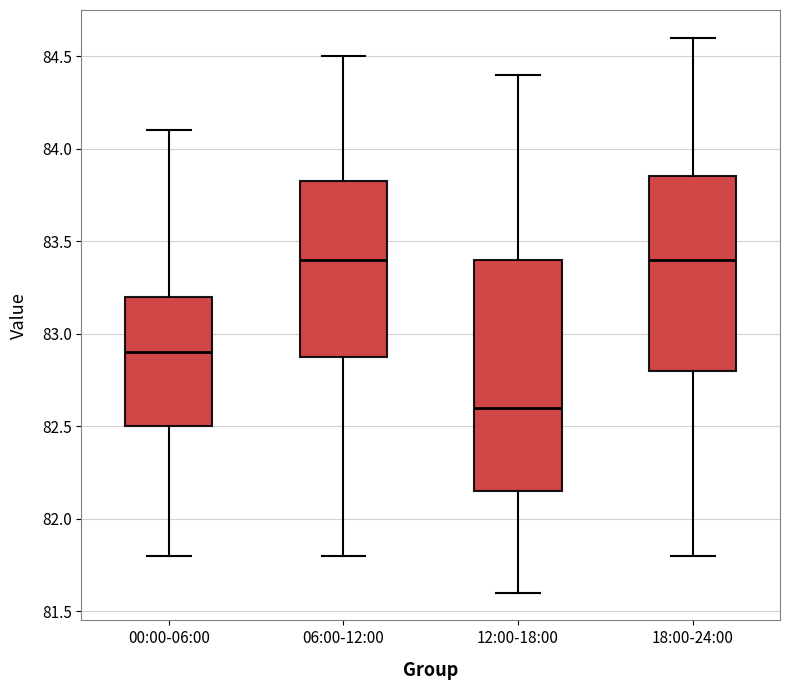

Reading left to right, read every box against the y-axis: the position of its median line, the range the box covers, and the ends of its whiskers. The values are not printed on the chart, so give them approximately, as read against the axis.

00:00-06:00: median 82.90, box 82.50 to 83.20, whiskers 81.80 to 84.10
06:00-12:00: median 83.40, box 82.90 to 83.85, whiskers 81.80 to 84.50
12:00-18:00: median 82.60, box 82.15 to 83.40, whiskers 81.60 to 84.40
18:00-24:00: median 83.40, box 82.80 to 83.85, whiskers 81.80 to 84.60